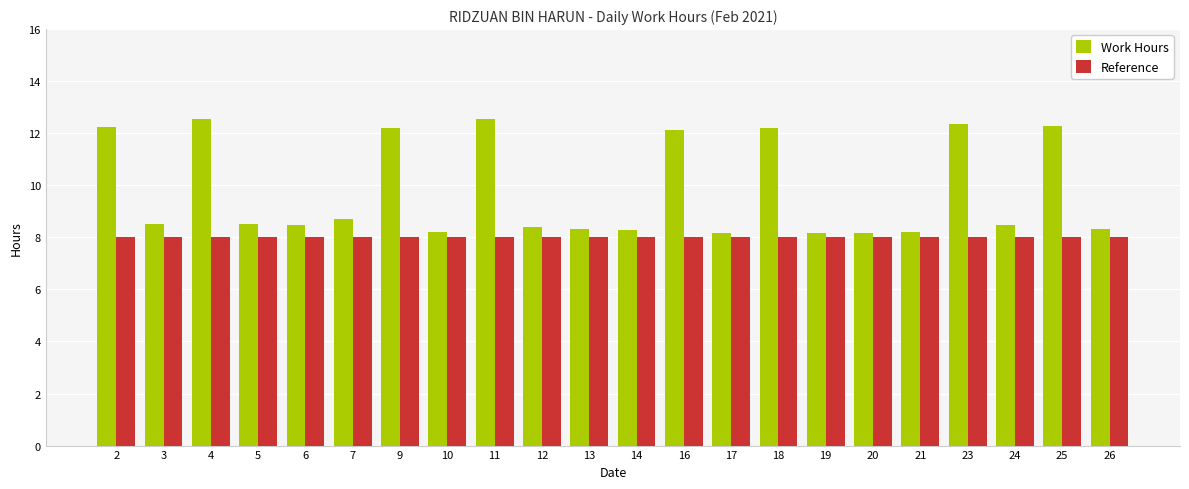

Rank the series by their maximum value, from lowest to highest.

Reference, Work Hours